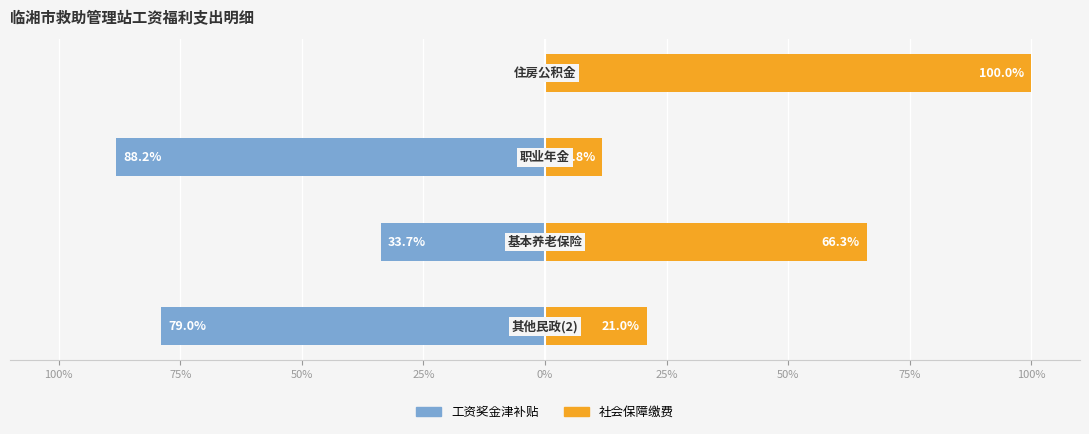

Are the bars grouped side by side (vs. stacked)?

Yes